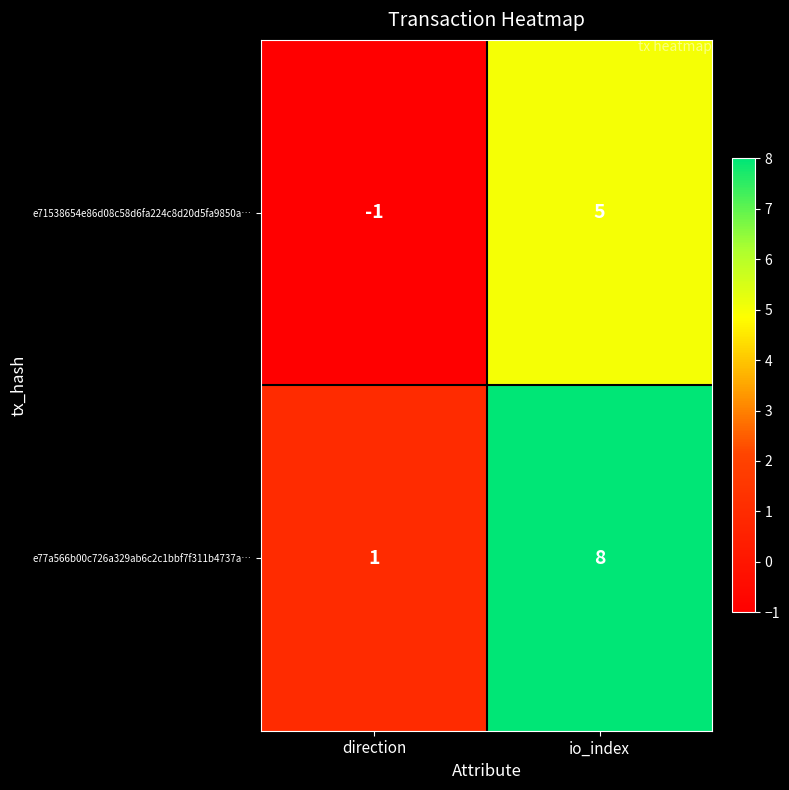

Reading left to right, extract all data points from this chart.

e71538654e86d08c58d6fa224c8d20d5fa9850a…: -1	5
e77a566b00c726a329ab6c2c1bbf7f311b4737a…: 1	8